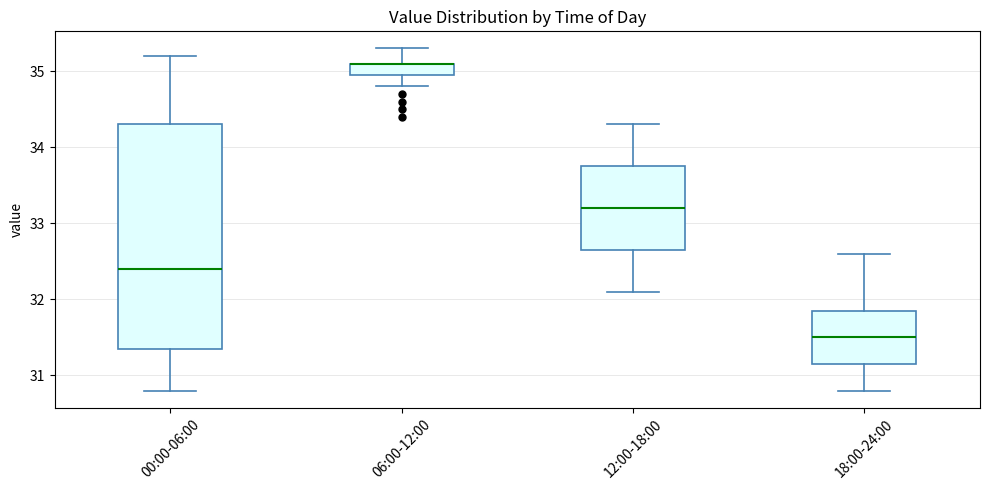

Where is the upper edge of the box for 00:00-06:00 on the y-axis? The values are not printed on the chart, so give them approximately, as read against the axis.

34.3